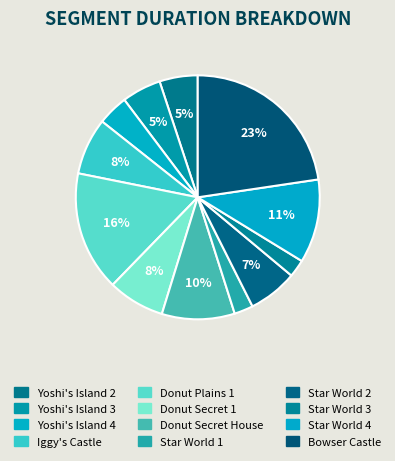

True or false: Bowser Castle accounts for 23% of the total.

True